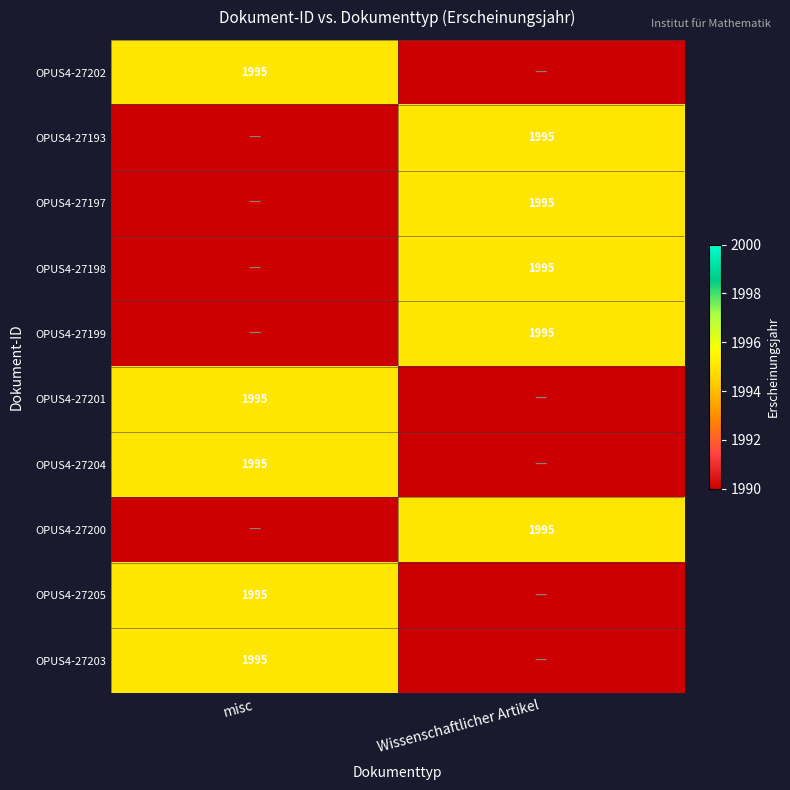

True or false: OPUS4-27198 has a value of 3514 at Wissenschaftlicher Artikel.

False